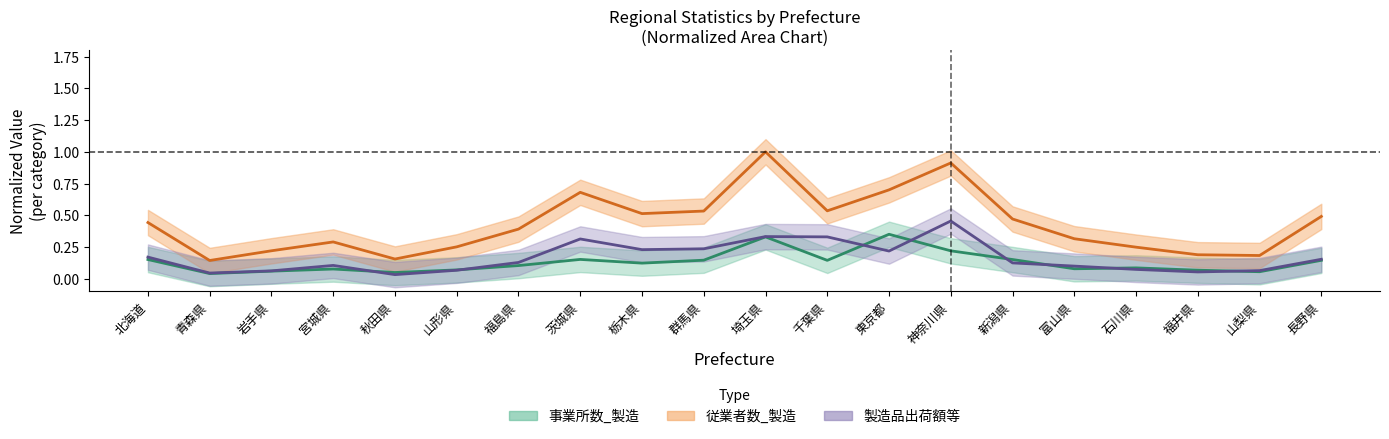

Where is the first local maximum for 従業者数_製造?

宮城県